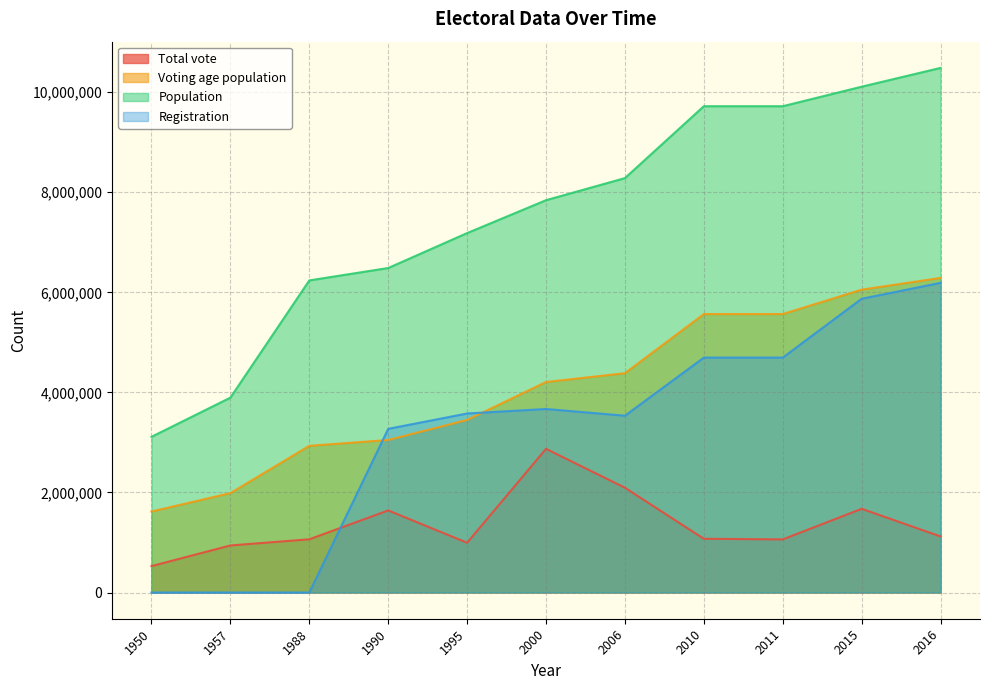

Reading left to right, what are all the values shown in this chart?

Total vote: 527625	940445	1063537	1640729	994599	2871572	2093947	1074056	1061089	1672931	1120663
Voting age population: 1618240	1986450	2931860	3048420	3448320	4207329	4383262	5565559	5565559	6053209	6287831
Population: 3112000	3895000	6238000	6486000	7184000	7841574	8282968	9719932	9719932	10110019	10485800
Registration: 0	0	0	3271155	3578155	3668049	3533430	4694961	4694961	5871450	6189253